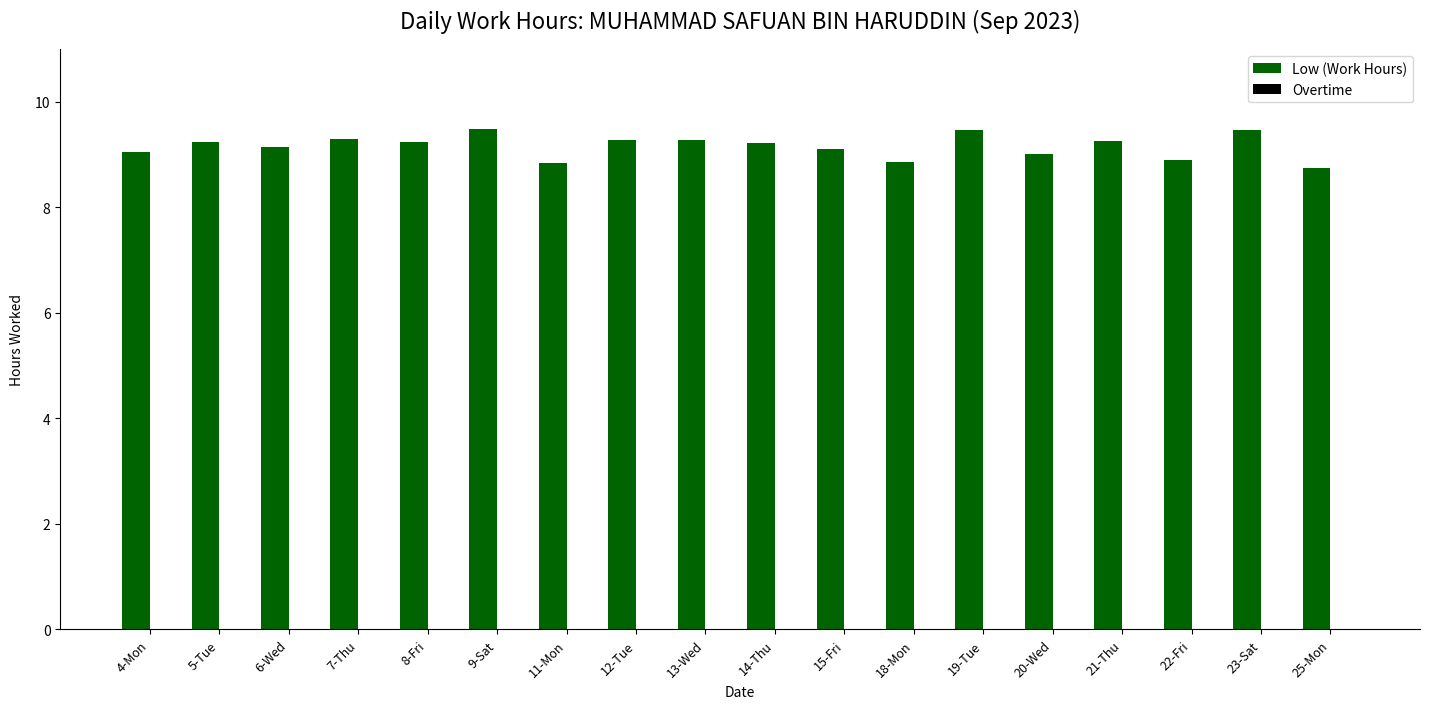

Which category has the lowest value across all series?

25-Mon